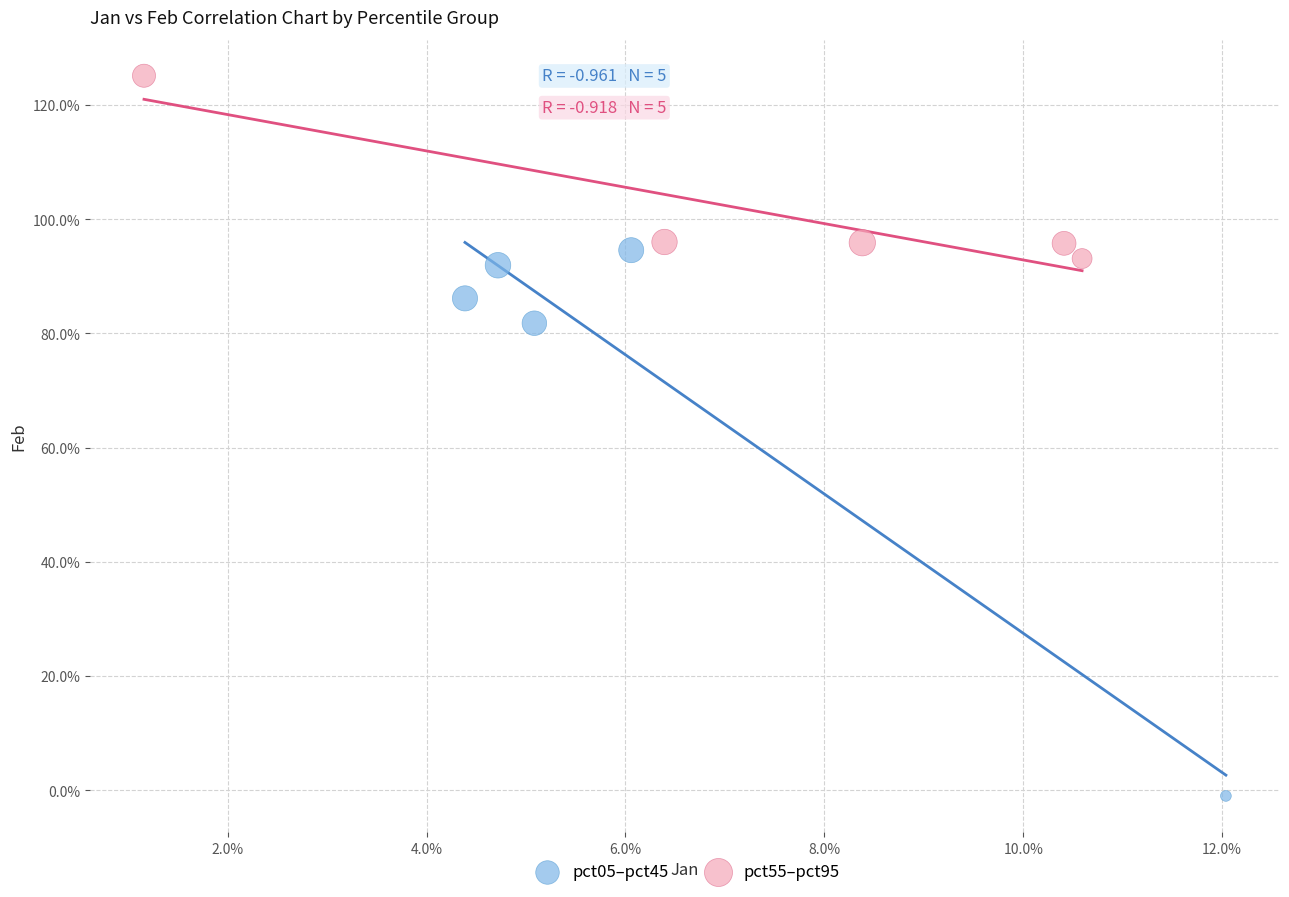

What are all the series names shown in the legend?

pct05–pct45, pct55–pct95